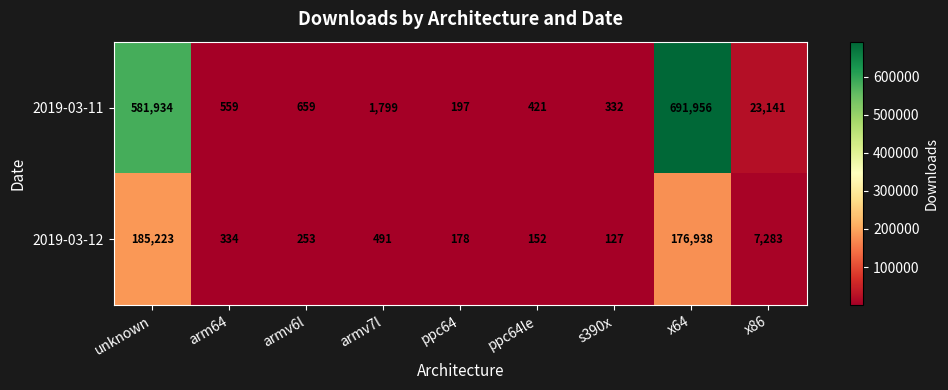

Which series has the largest range (max minus min)?

2019-03-11